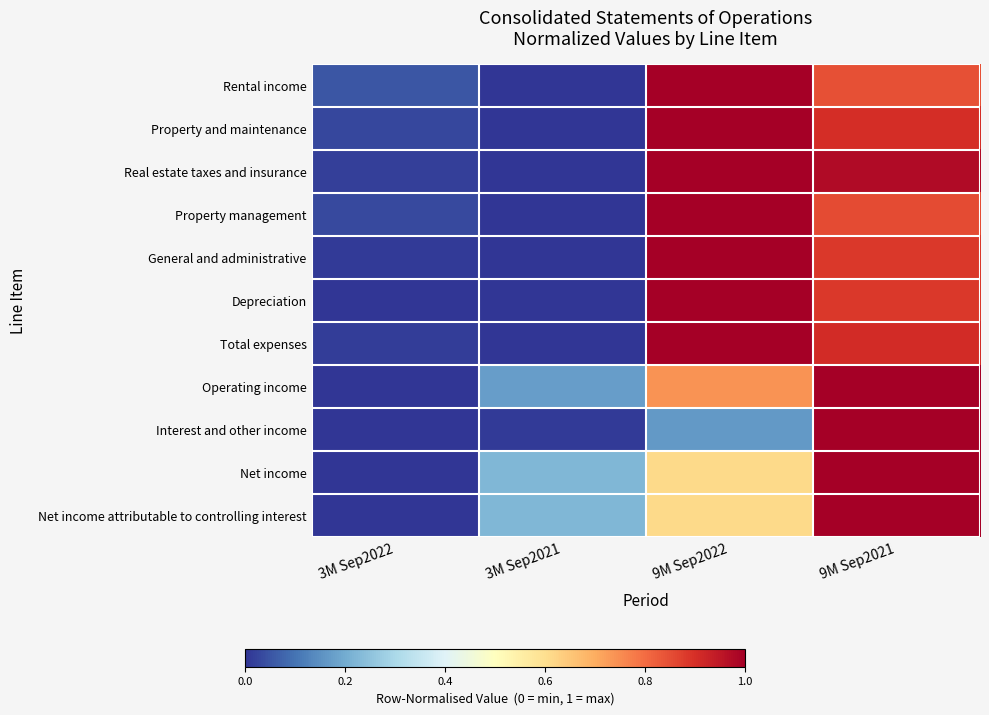

What is the total value across all series at 3M Sep2021?

0.6